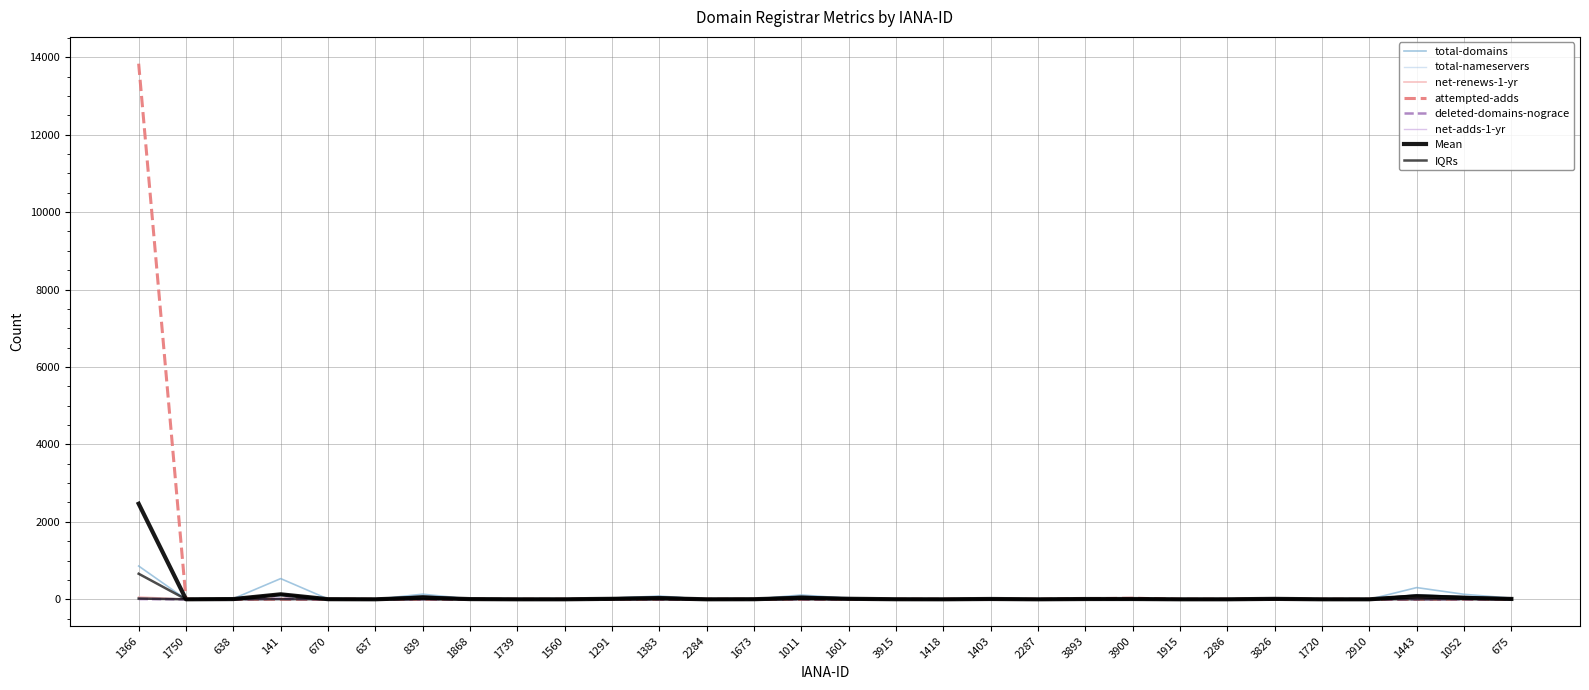

Rank the series at 675 from highest to lowest value.

total-domains, total-nameservers, net-renews-1-yr, deleted-domains-nograce, attempted-adds, net-adds-1-yr